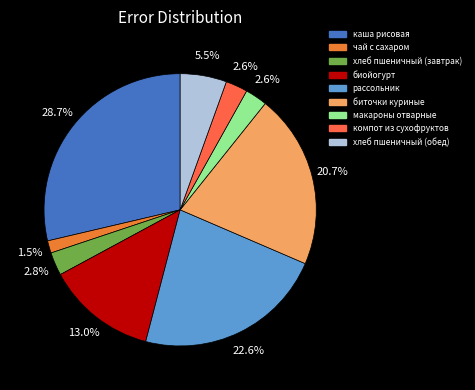

Does компот из сухофруктов account for over 50% of the chart?

No